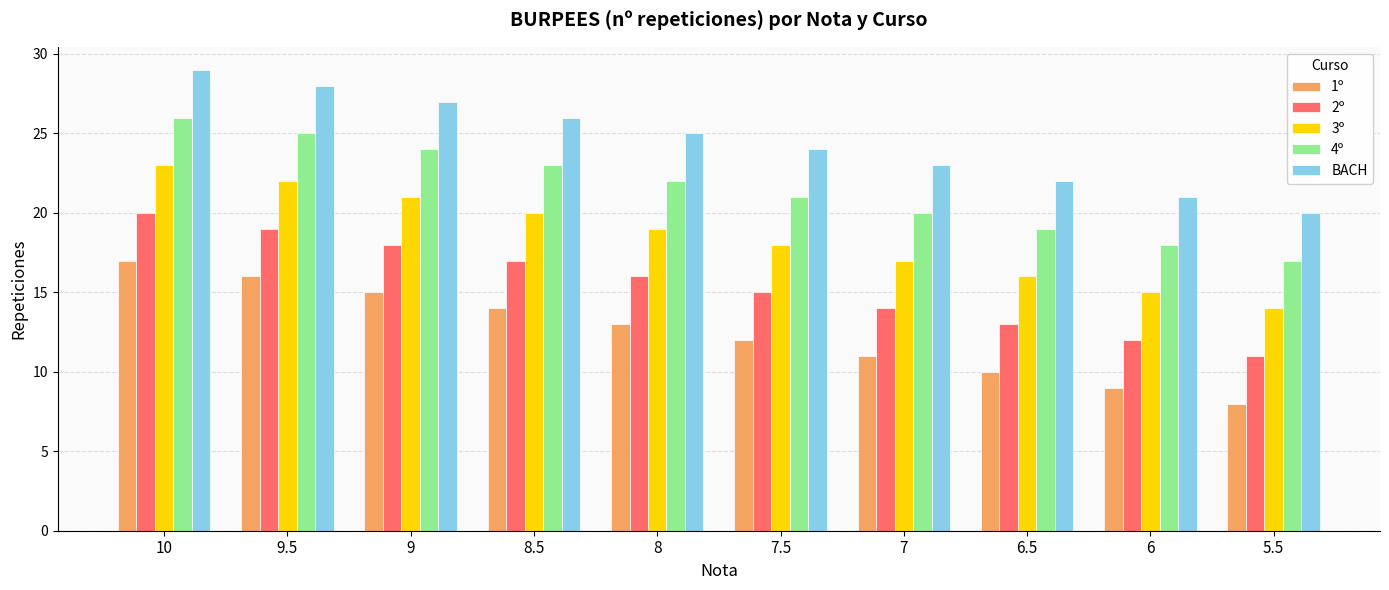

True or false: BACH has a value of 7 at 5.5.

False